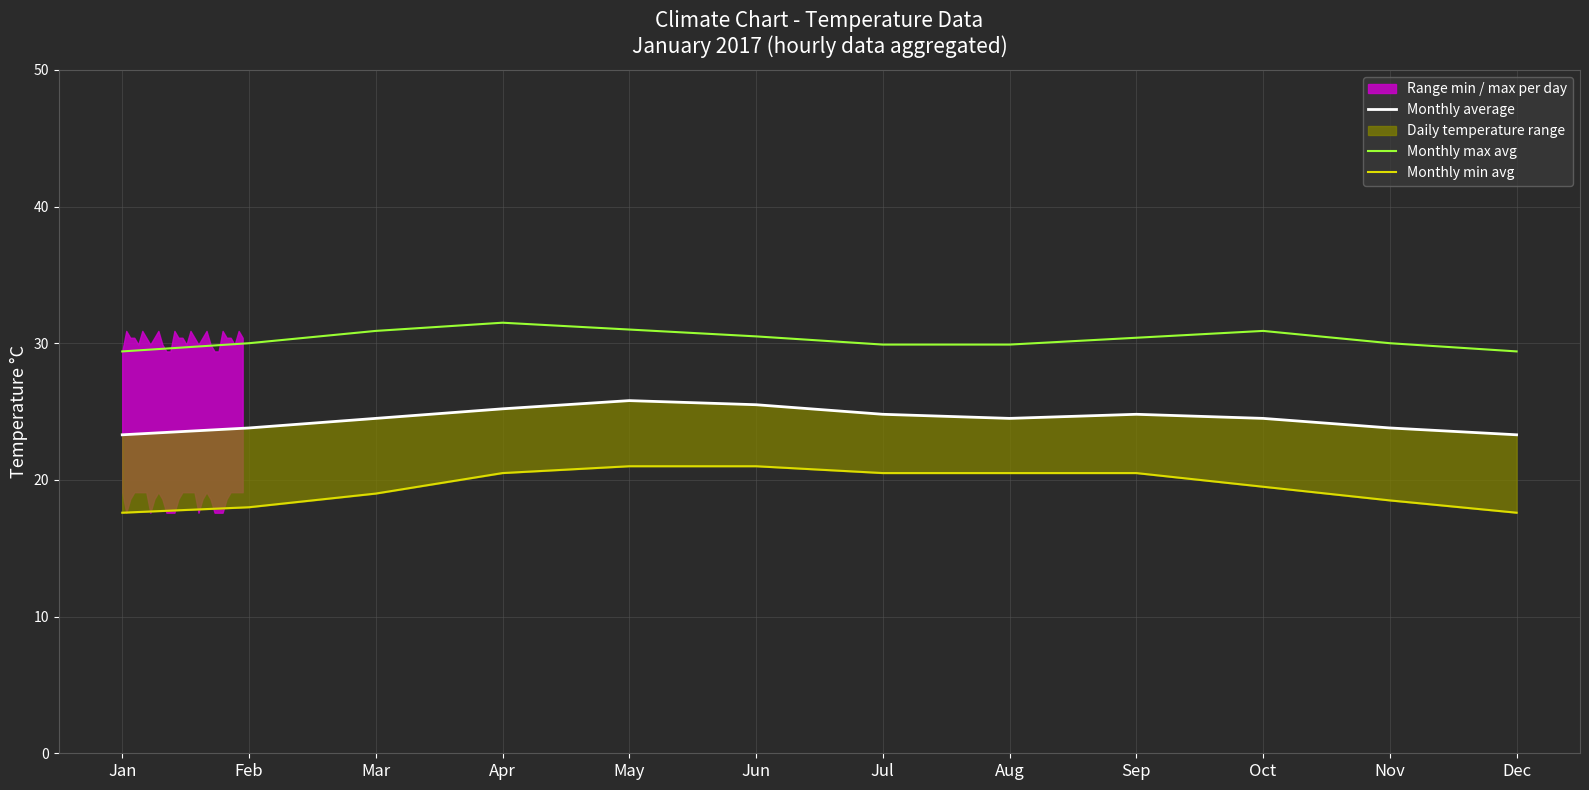

Where is the first local maximum for Monthly max avg?

Apr